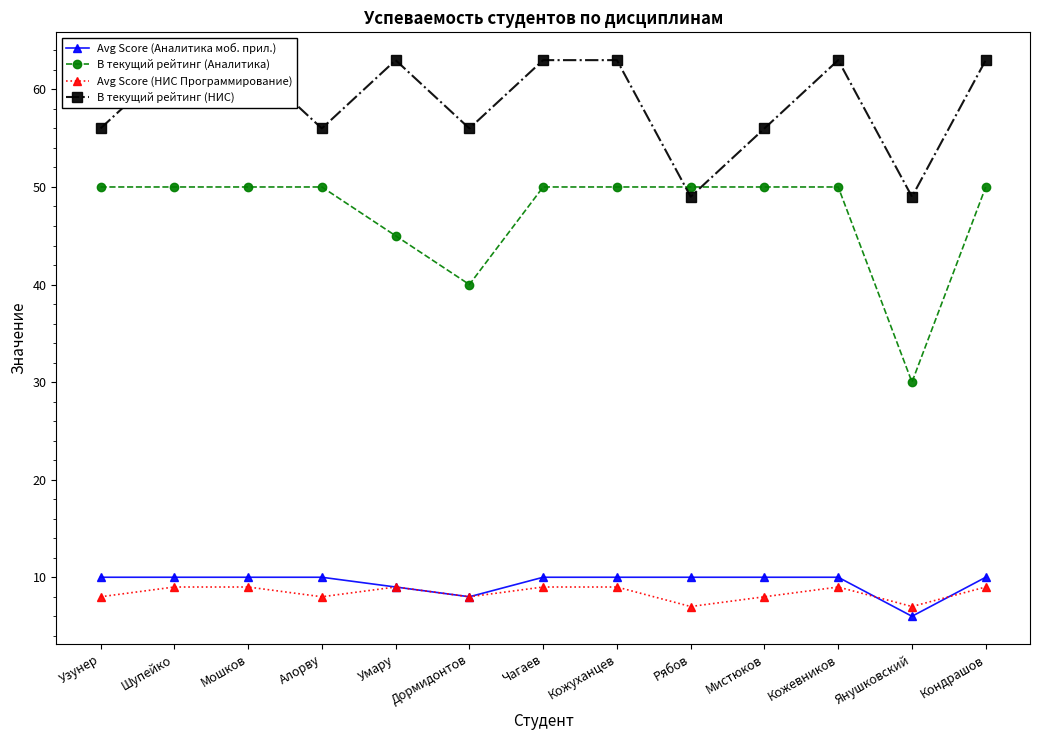

What is the label of the 8th point from the left?

Кожуханцев